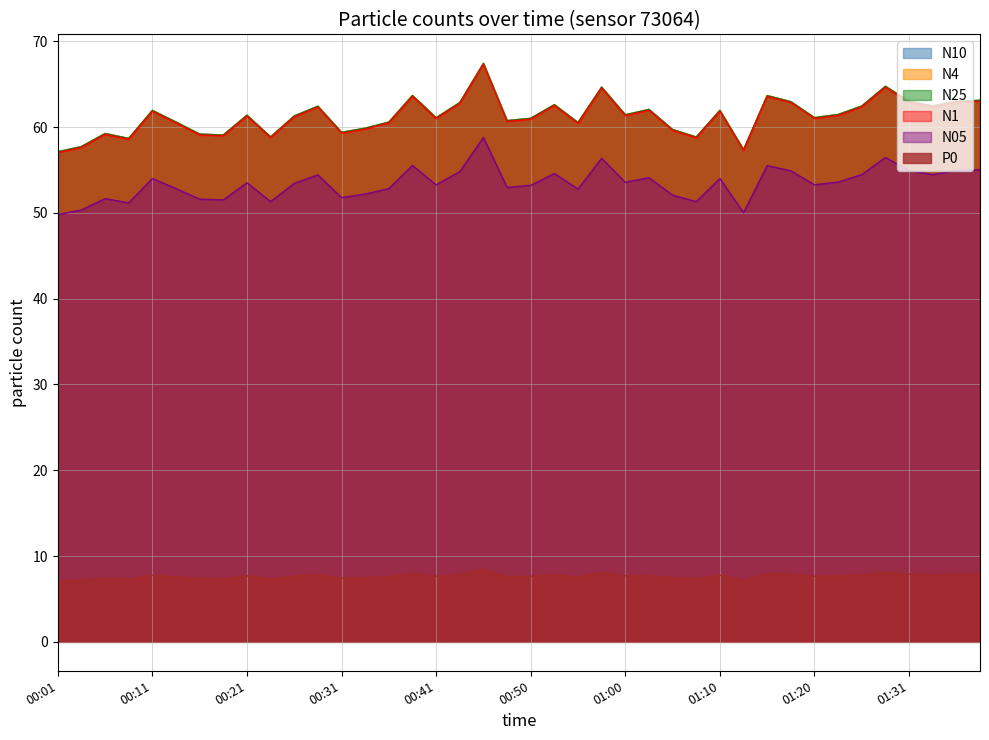

What is the sum of the N4 values at 00:31 and 03:01?

120.5